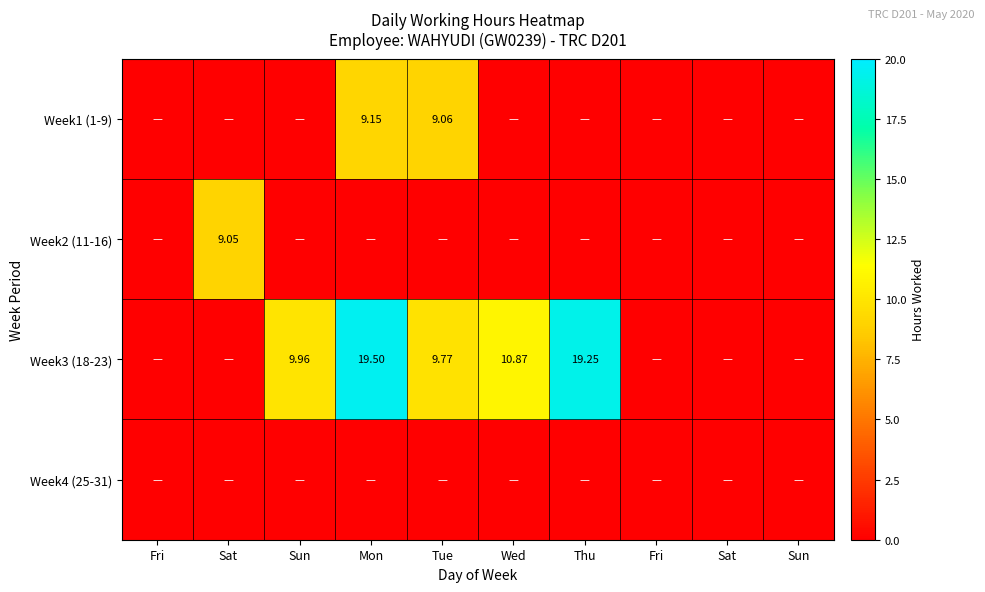

Which series has the largest range (max minus min)?

Week3 (18-23)